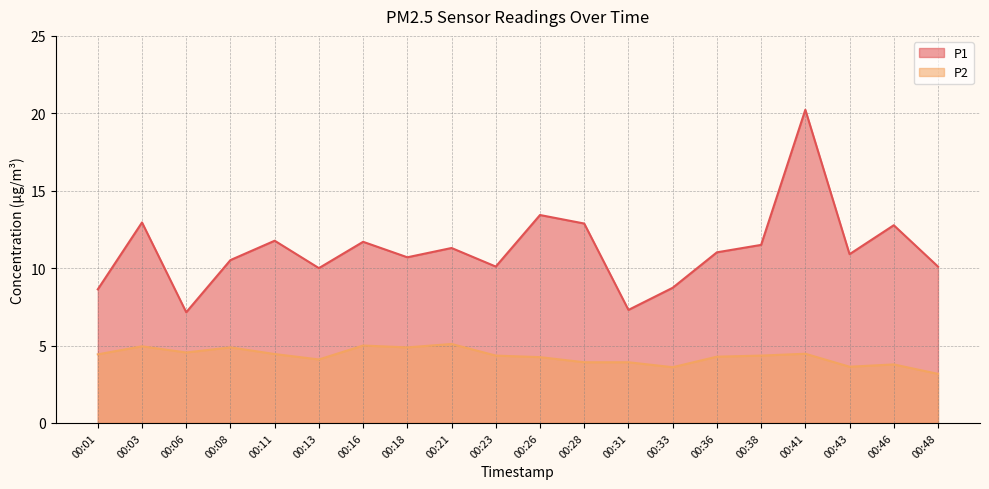

Read the P1 value at 00:16.

11.7